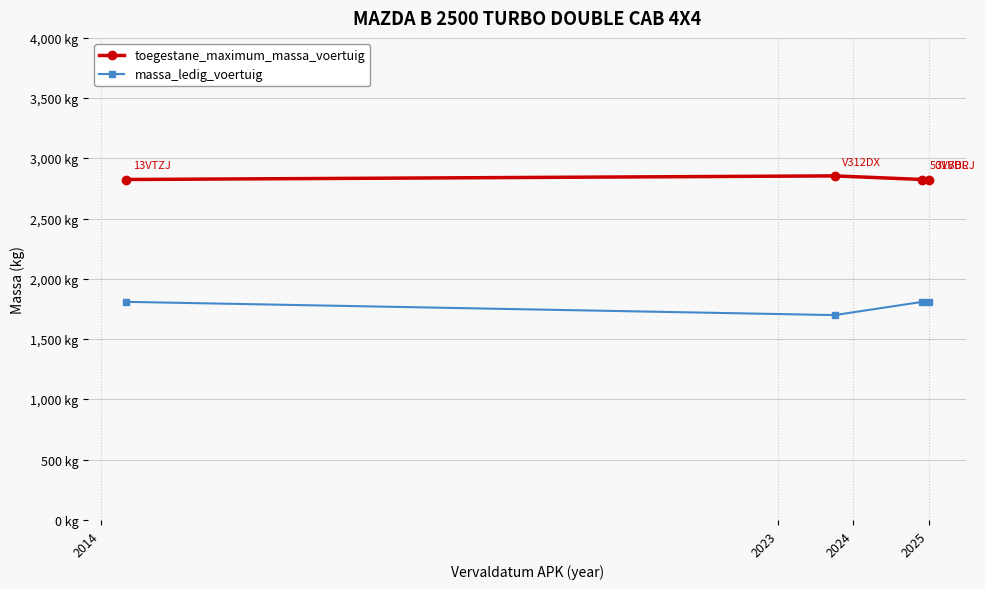

What is the value of the massa_ledig_voertuig point at the 2nd from the left?

1700